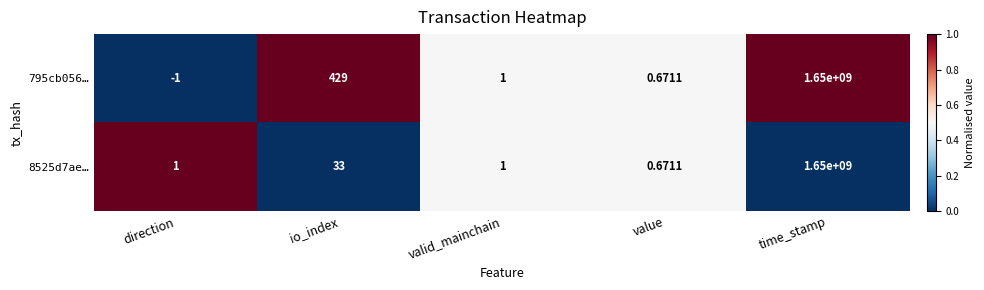

What is the difference between the highest and lowest values at io_index?

396.0